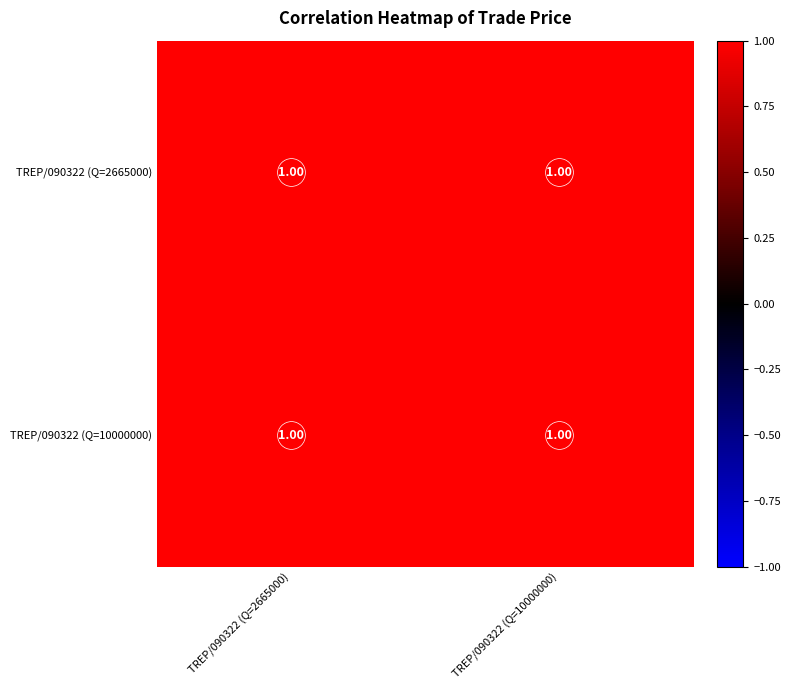

The value of TREP/090322 (Q=10000000) at TREP/090322 (Q=2665000) is 1.0. True or false?

True